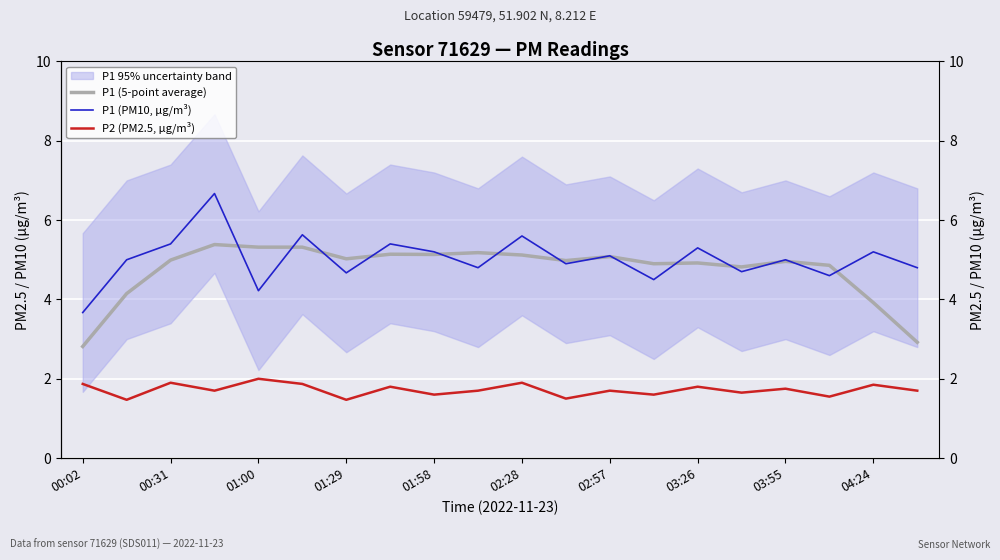

Between 02:28 and 03:55, which series saw the biggest shift?

P1 (PM10, µg/m³)